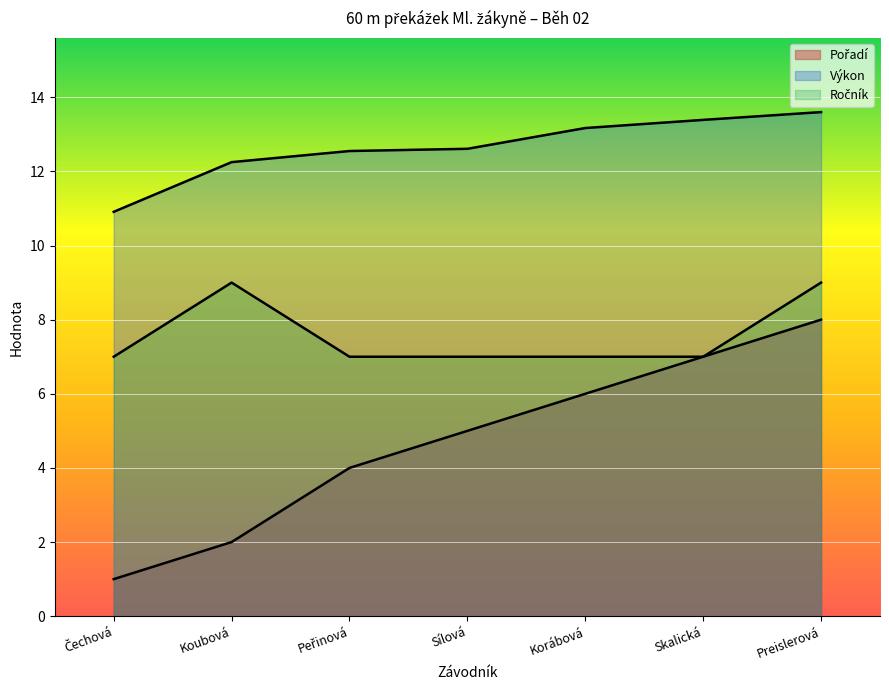

What is the average value of the Pořadí series?

4.7